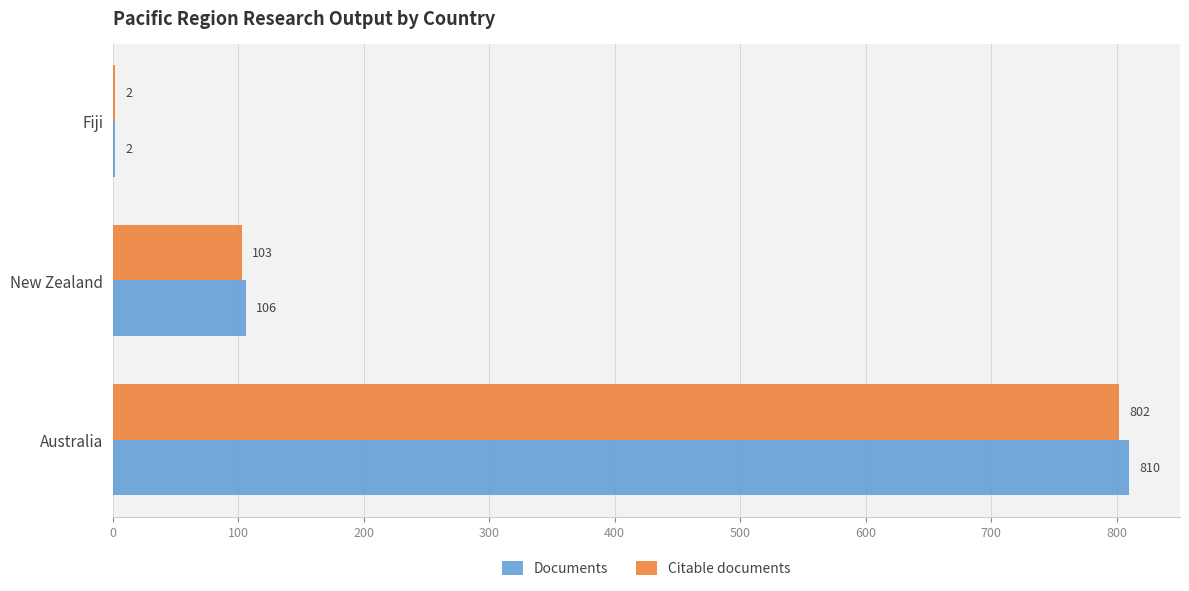

The value of Documents at Australia is 810. True or false?

True